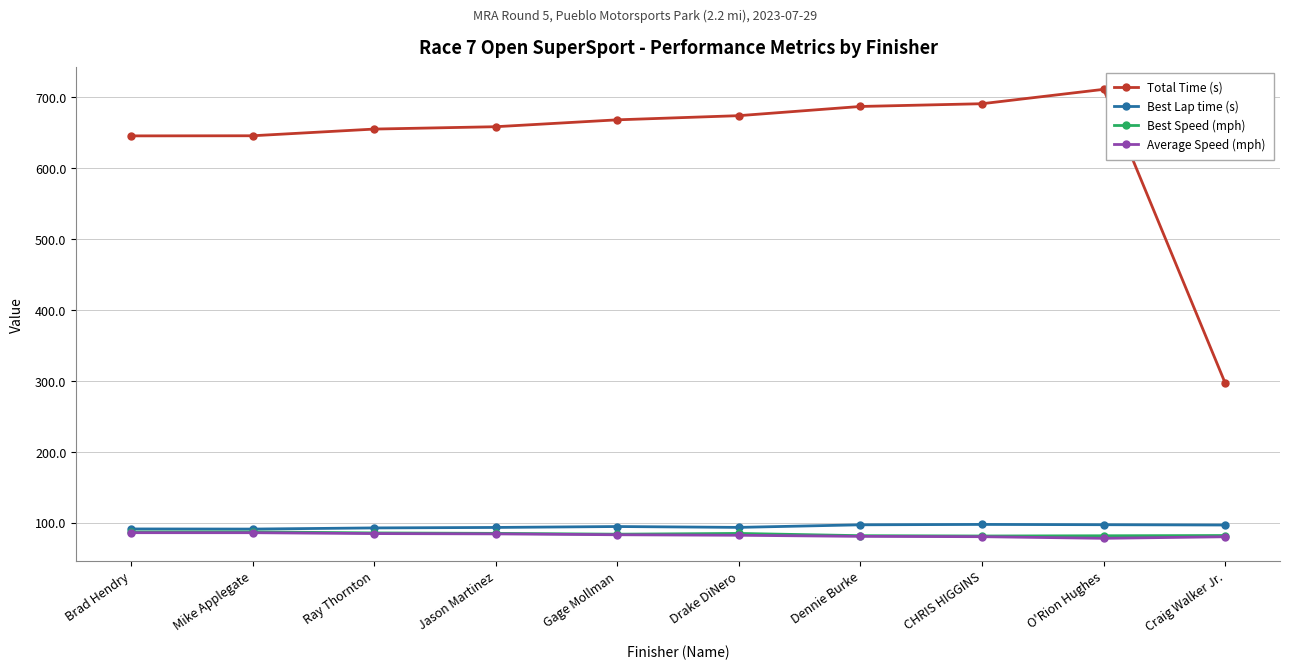

The value of Best Speed (mph) at Mike Applegate is 87.0. True or false?

True